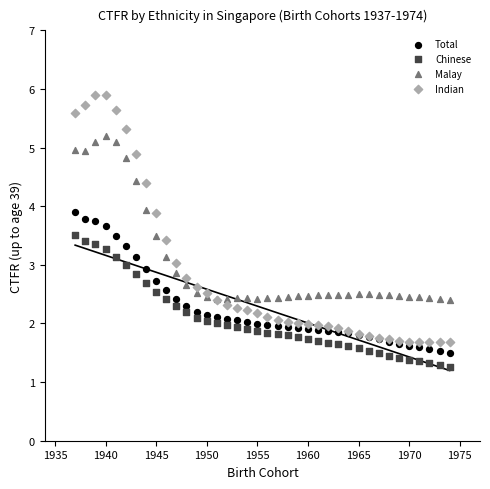

What is the X range (max minus min) for the scatter plot?

37.0